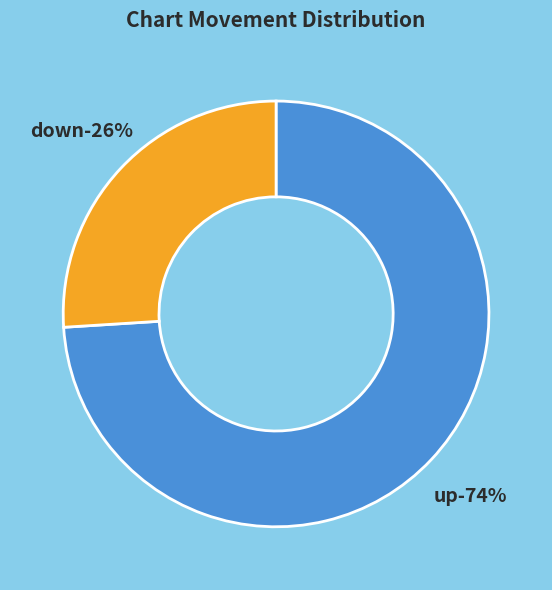

The down slice represents 17% of the pie. True or false?

False